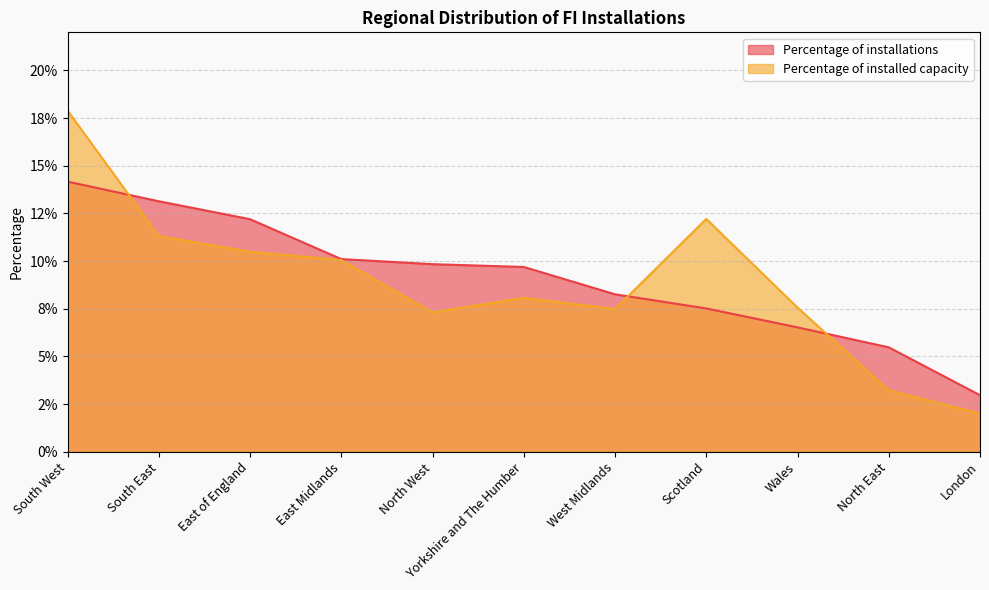

True or false: Percentage of installed capacity and Percentage of installations intersect in this chart.

True